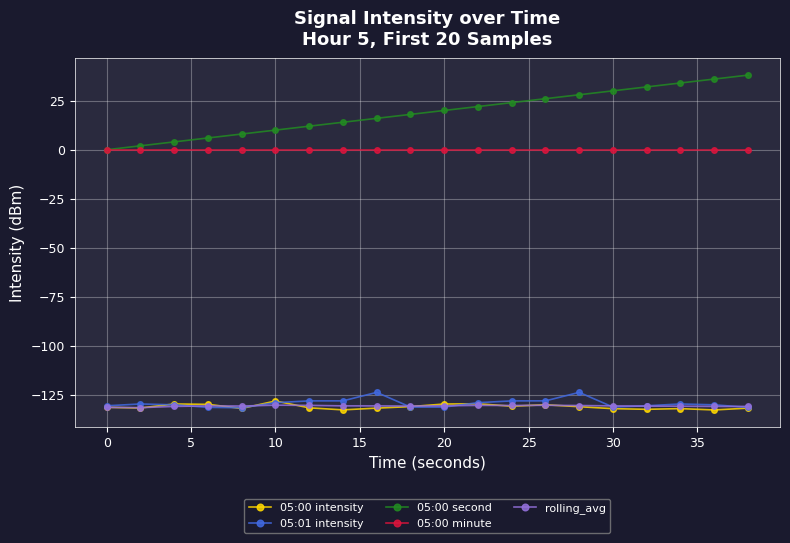

What is the lowest value of the rolling_avg series?

-131.4